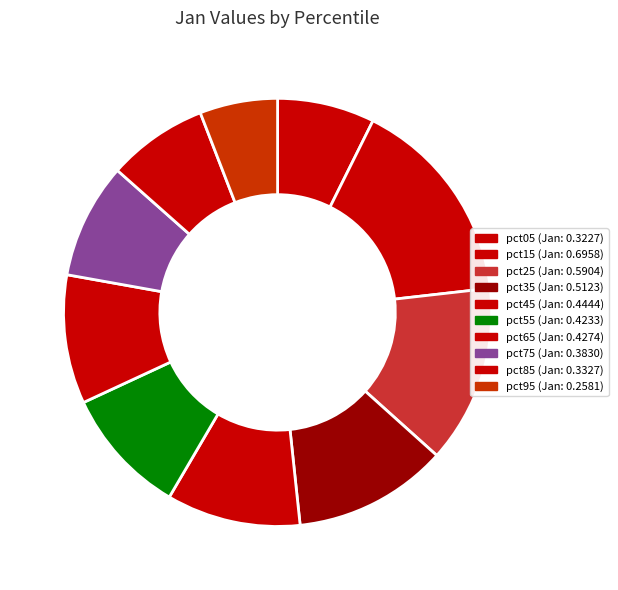

To the nearest percent, what portion does pct55 represent?

10%